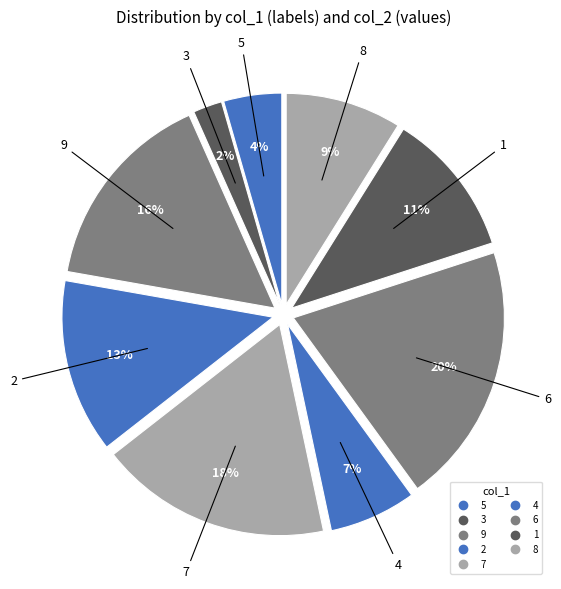

Rank the categories by value from highest to lowest.

6, 7, 9, 2, 1, 8, 4, 5, 3